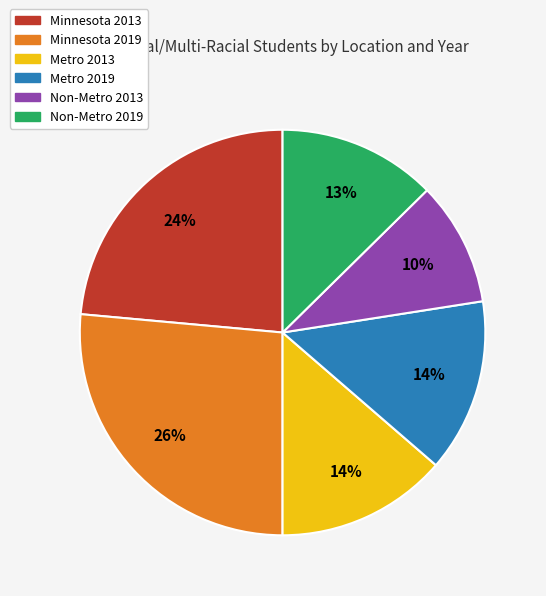

Which slice is the largest?

Minnesota 2019